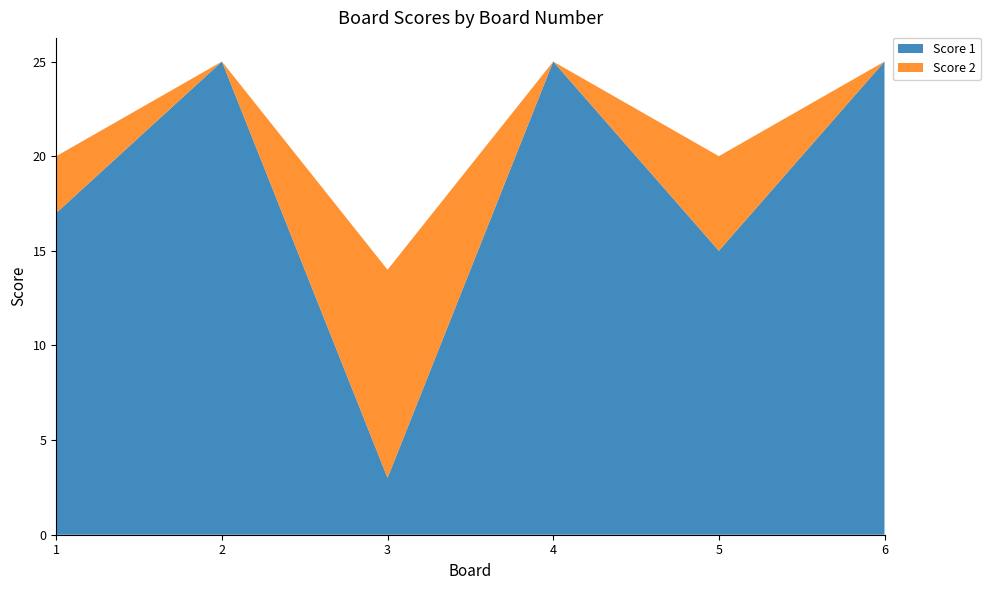

Reading left to right, extract all data points from this chart.

Score 1: 17	25	3	25	15	25
Score 2: 3	0	11	0	5	0